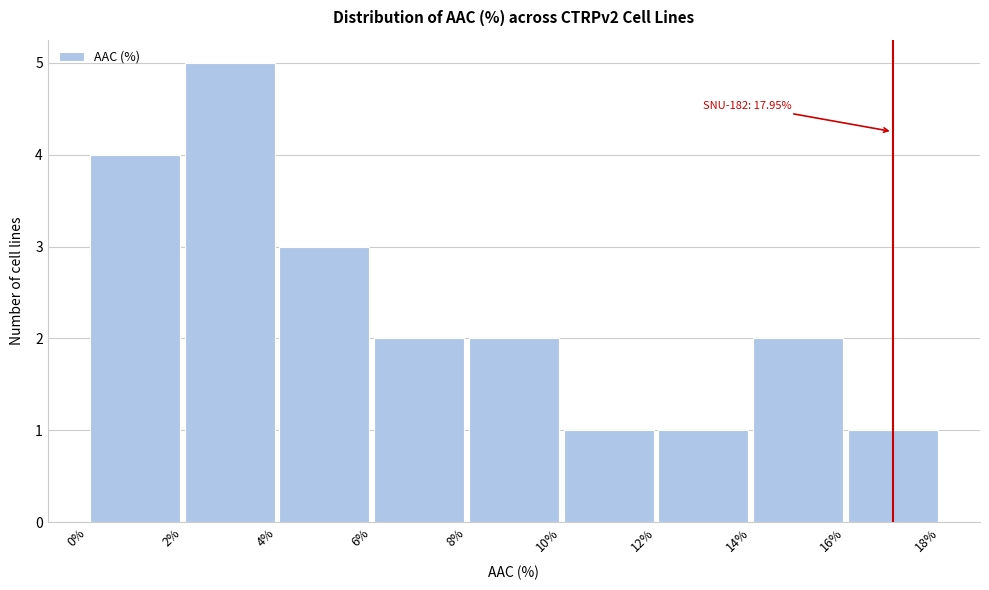

Over which range of the x-axis is the bar tallest?

2% to 4%